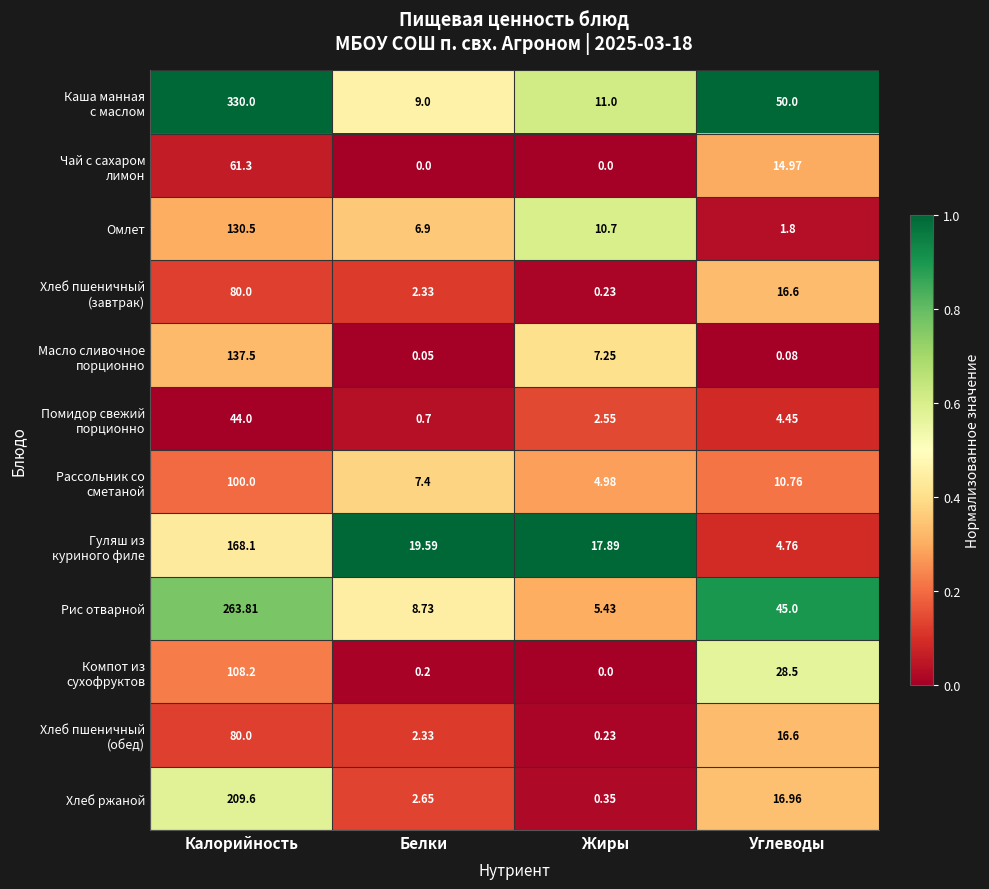

At which category does the chart reach its peak across all series?

Калорийность